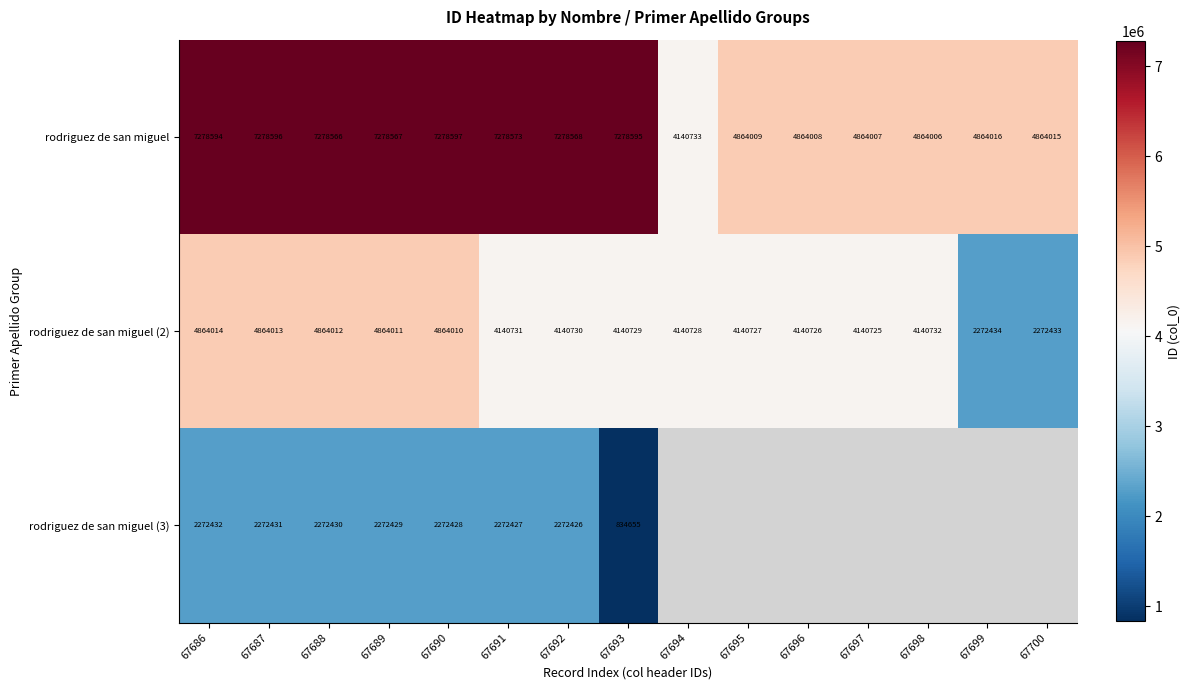

What is the greatest value displayed?

7278597.0